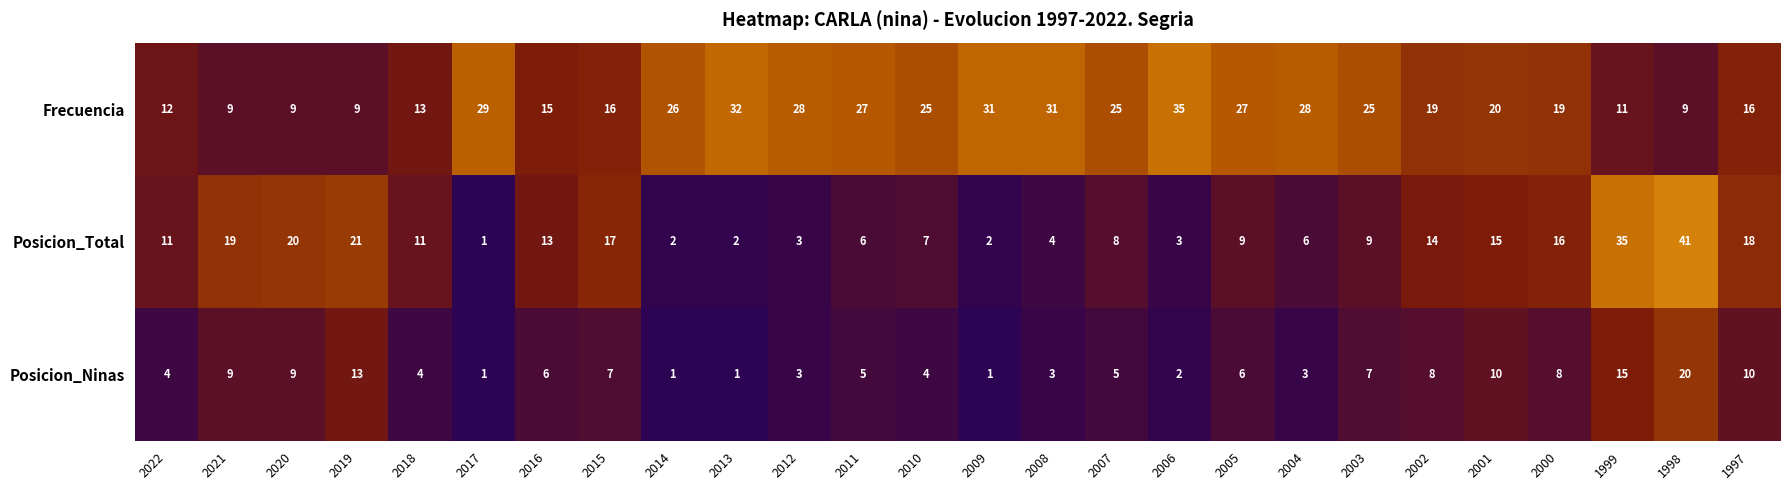

Between 2011 and 1997, which series saw the biggest shift?

Posicion_Total